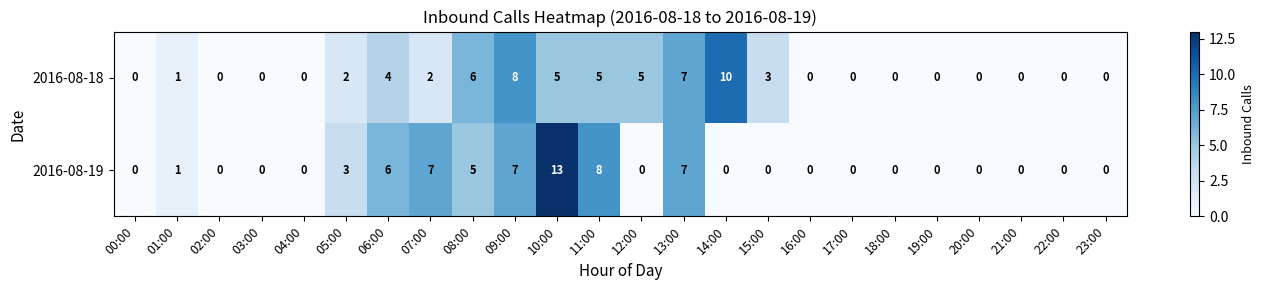

At how many categories does at least one series exceed 11?

1